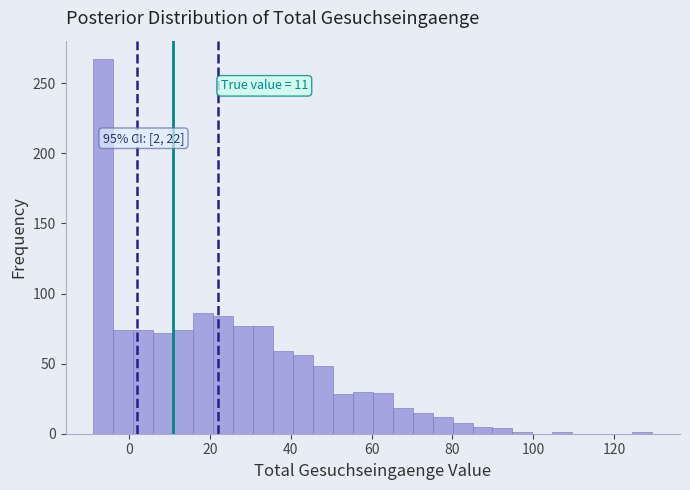

Read against the x-axis, roughly where is the centre of the tallest bar?

-6